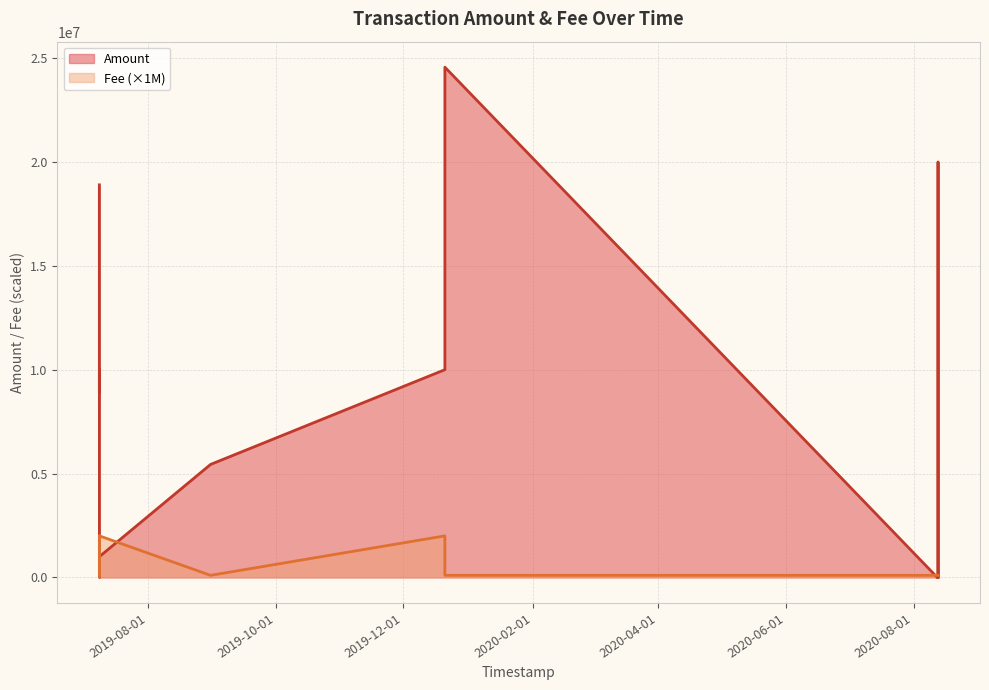

What is the maximum value shown in the chart?

24560768.2